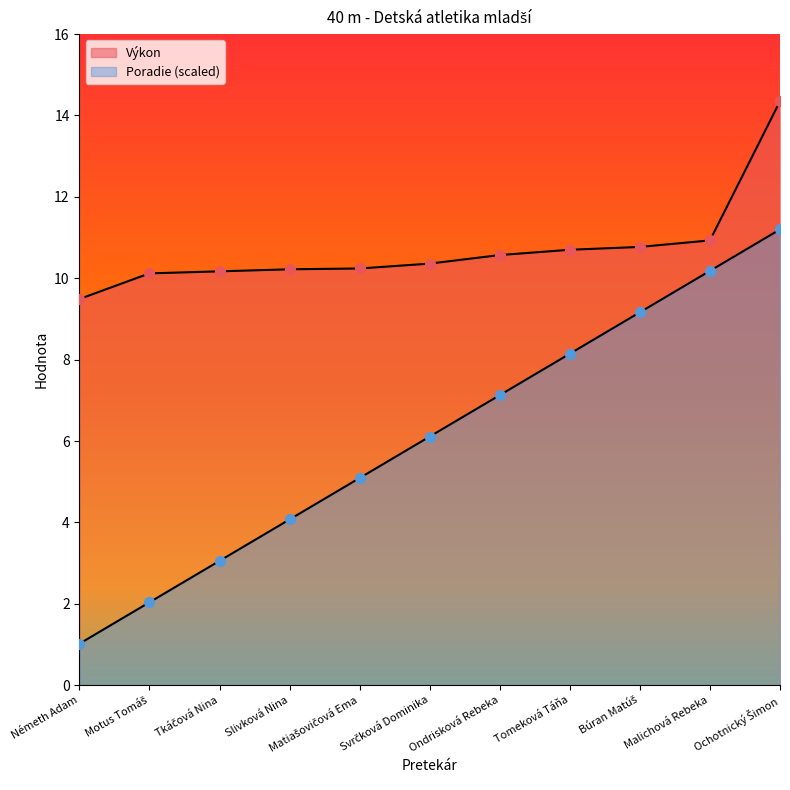

Which series has the widest spread of Y values?

Poradie